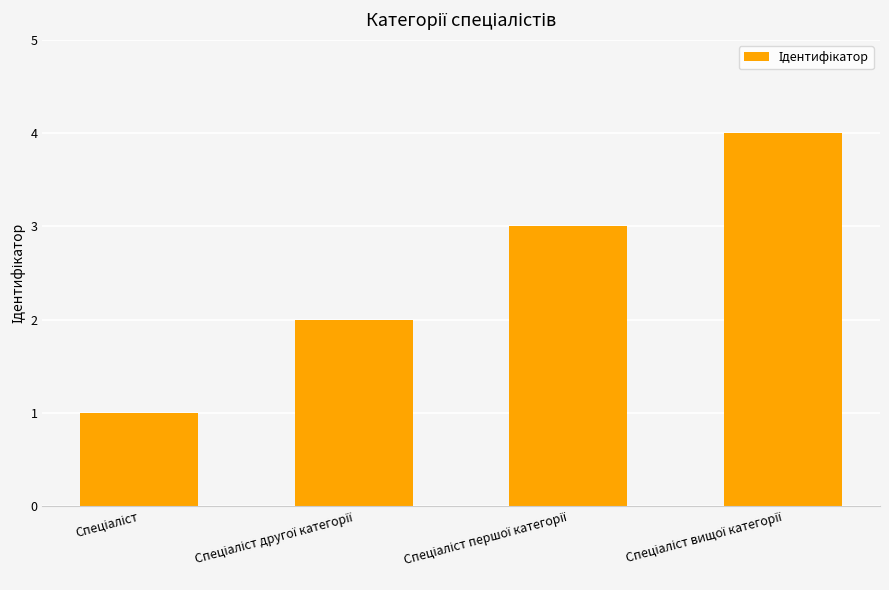

What is the sum of all values?

10